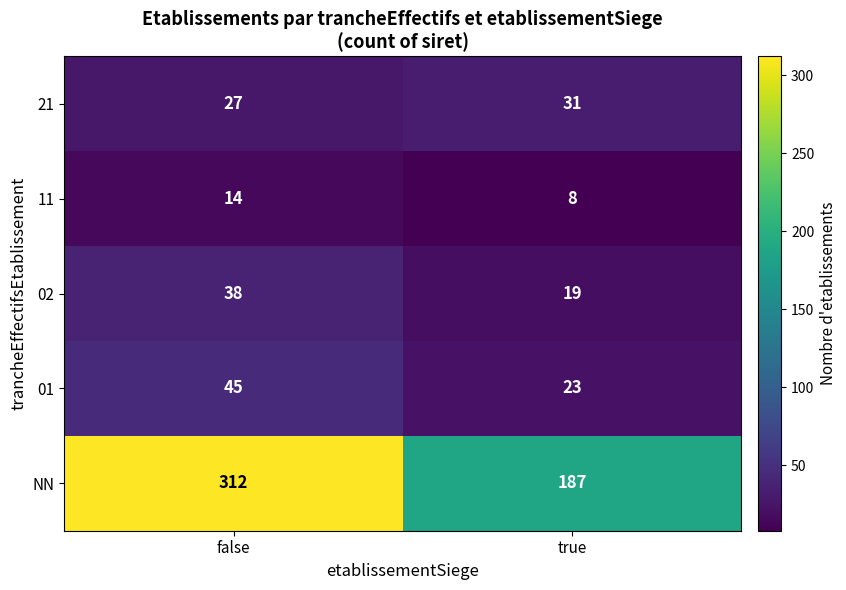

How many data points in 02 are less than 38?

1